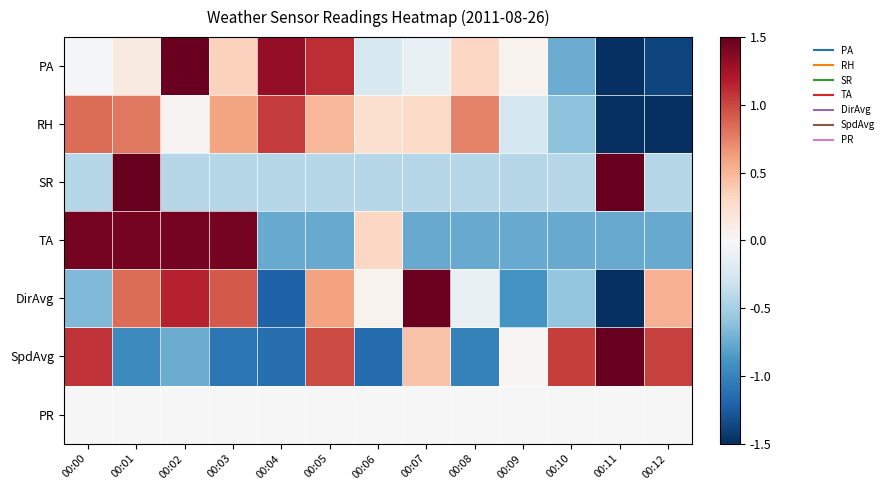

Reading left to right, transcribe all the data shown in this chart.

PA: 00:00=-0.0	00:01=0.1	00:02=1.5	00:03=0.3	00:04=1.3	00:05=1.1	00:06=-0.2	00:07=-0.1	00:08=0.3	00:09=0.1	00:10=-0.7	00:11=-2.3	00:12=-1.4
RH: 00:00=0.8	00:01=0.8	00:02=0.0	00:03=0.6	00:04=1.0	00:05=0.5	00:06=0.2	00:07=0.3	00:08=0.7	00:09=-0.3	00:10=-0.6	00:11=-2.0	00:12=-2.2
SR: 00:00=-0.4	00:01=2.3	00:02=-0.4	00:03=-0.4	00:04=-0.4	00:05=-0.4	00:06=-0.4	00:07=-0.4	00:08=-0.4	00:09=-0.4	00:10=-0.4	00:11=2.3	00:12=-0.4
TA: 00:00=1.4	00:01=1.4	00:02=1.4	00:03=1.4	00:04=-0.8	00:05=-0.8	00:06=0.3	00:07=-0.8	00:08=-0.8	00:09=-0.8	00:10=-0.8	00:11=-0.8	00:12=-0.8
DirAvg: 00:00=-0.7	00:01=0.8	00:02=1.2	00:03=0.9	00:04=-1.2	00:05=0.6	00:06=0.0	00:07=1.5	00:08=-0.1	00:09=-0.9	00:10=-0.6	00:11=-2.1	00:12=0.5
SpdAvg: 00:00=1.1	00:01=-1.0	00:02=-0.7	00:03=-1.1	00:04=-1.1	00:05=1.0	00:06=-1.2	00:07=0.4	00:08=-1.0	00:09=0.0	00:10=1.0	00:11=1.5	00:12=1.0
PR: 00:00=0.0	00:01=0.0	00:02=0.0	00:03=0.0	00:04=0.0	00:05=0.0	00:06=0.0	00:07=0.0	00:08=0.0	00:09=0.0	00:10=0.0	00:11=0.0	00:12=0.0